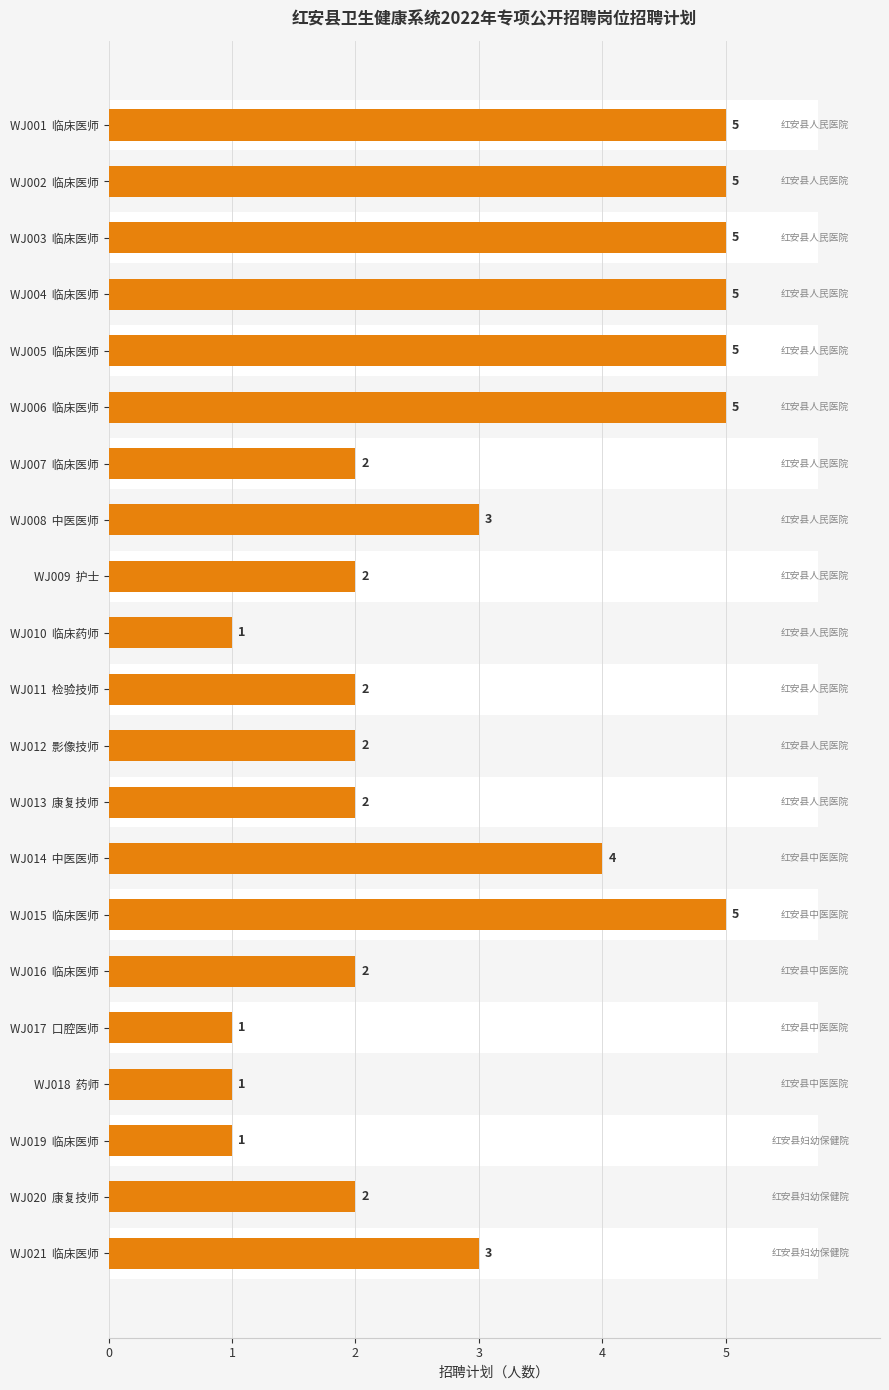

Count the number of values greater than 2.

10